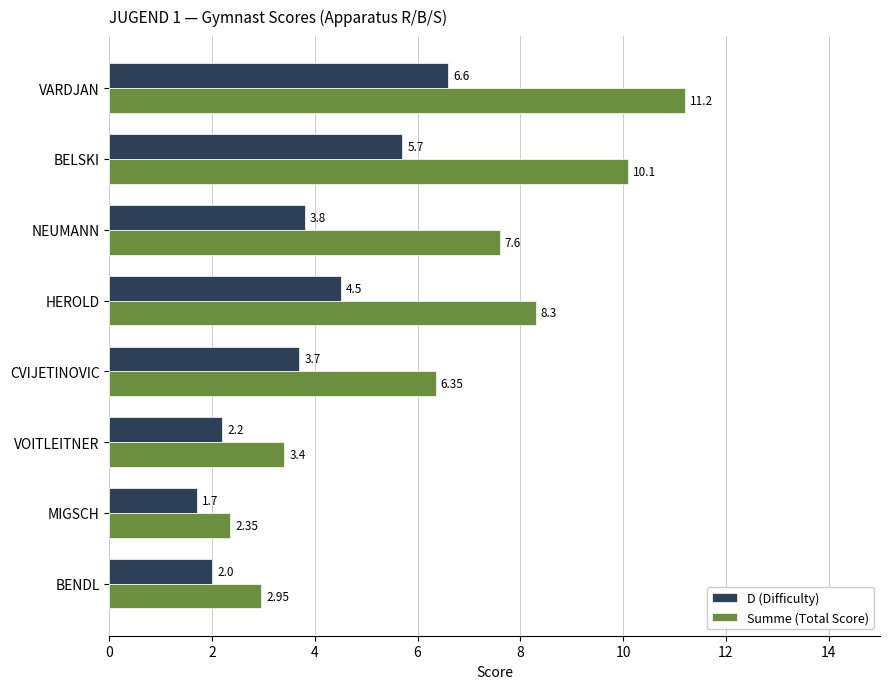

Which series has the widest spread of values?

Summe (Total Score)